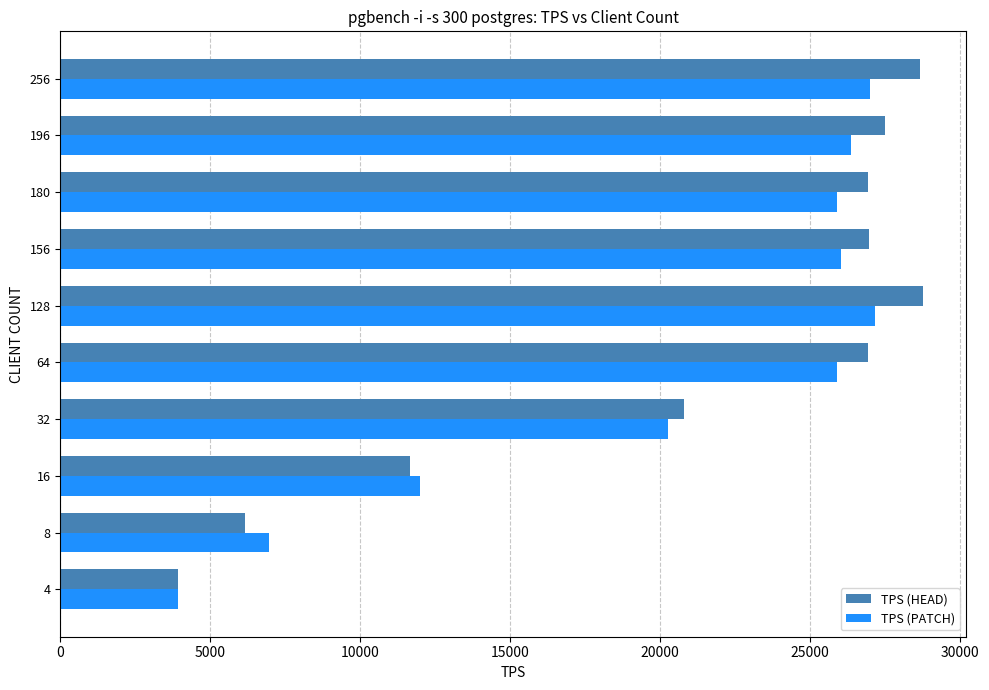

What is the difference between the maximum and minimum values in the TPS (HEAD) series?

24836